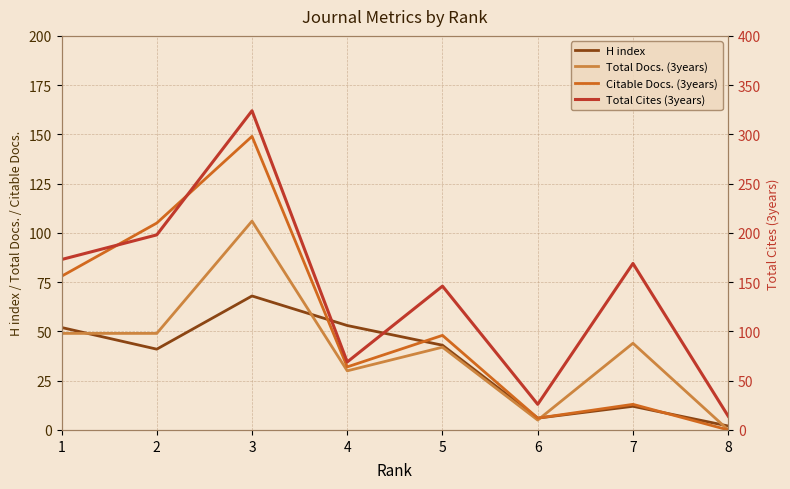

True or false: Total Cites (3years) has more than 0 interior local peaks.

True